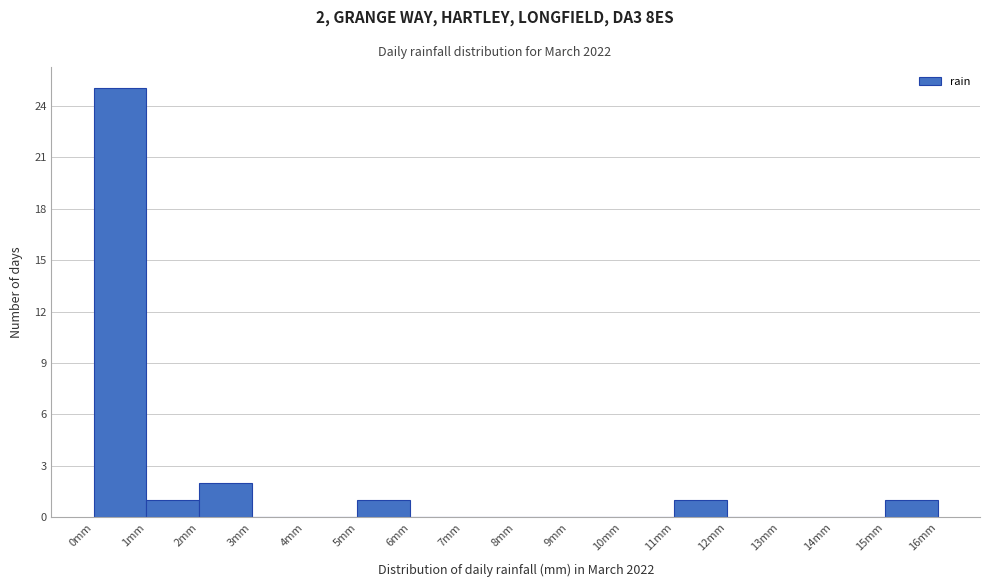

Over which range of the x-axis is the bar tallest?

0 to 1